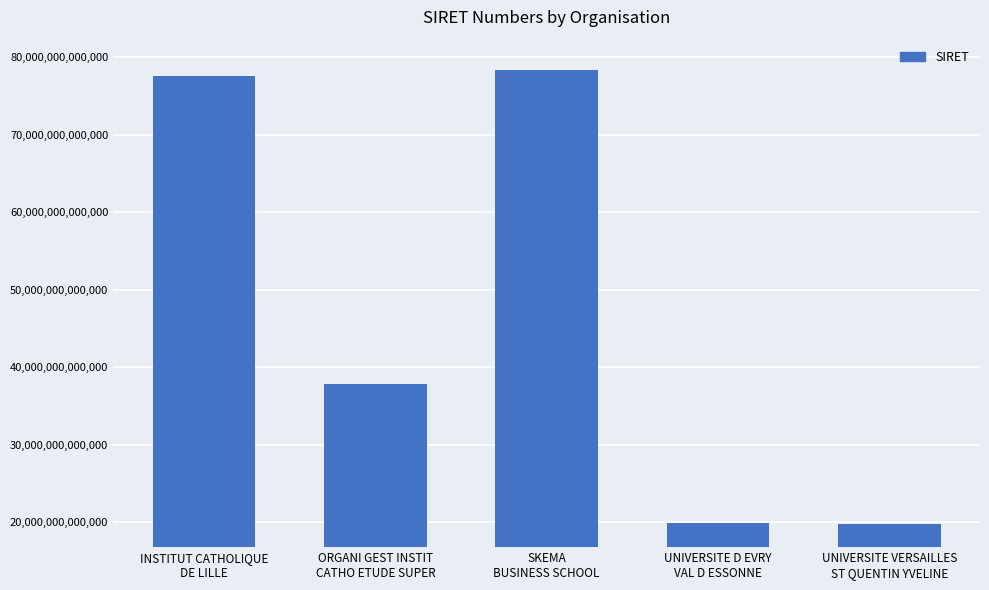

What is the smallest value displayed?

19781944400013